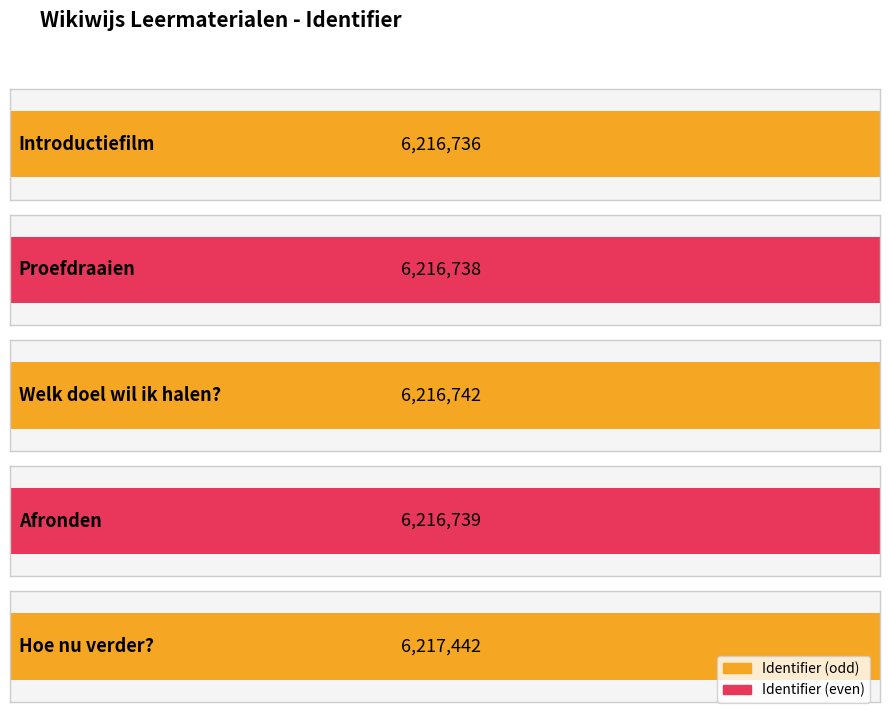

What is the smallest value displayed?

6216736